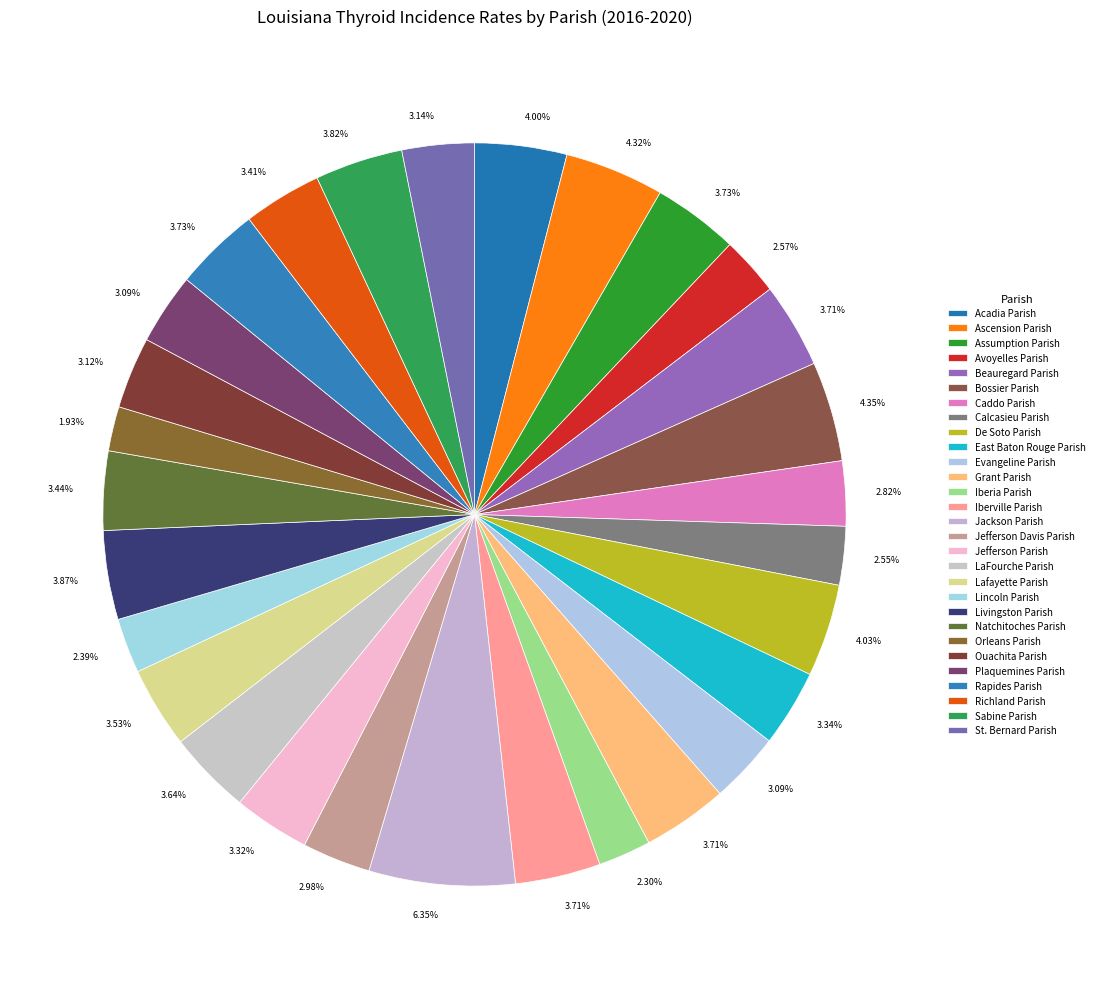

Do Jefferson Davis Parish and Assumption Parish together represent more than half of the pie?

No